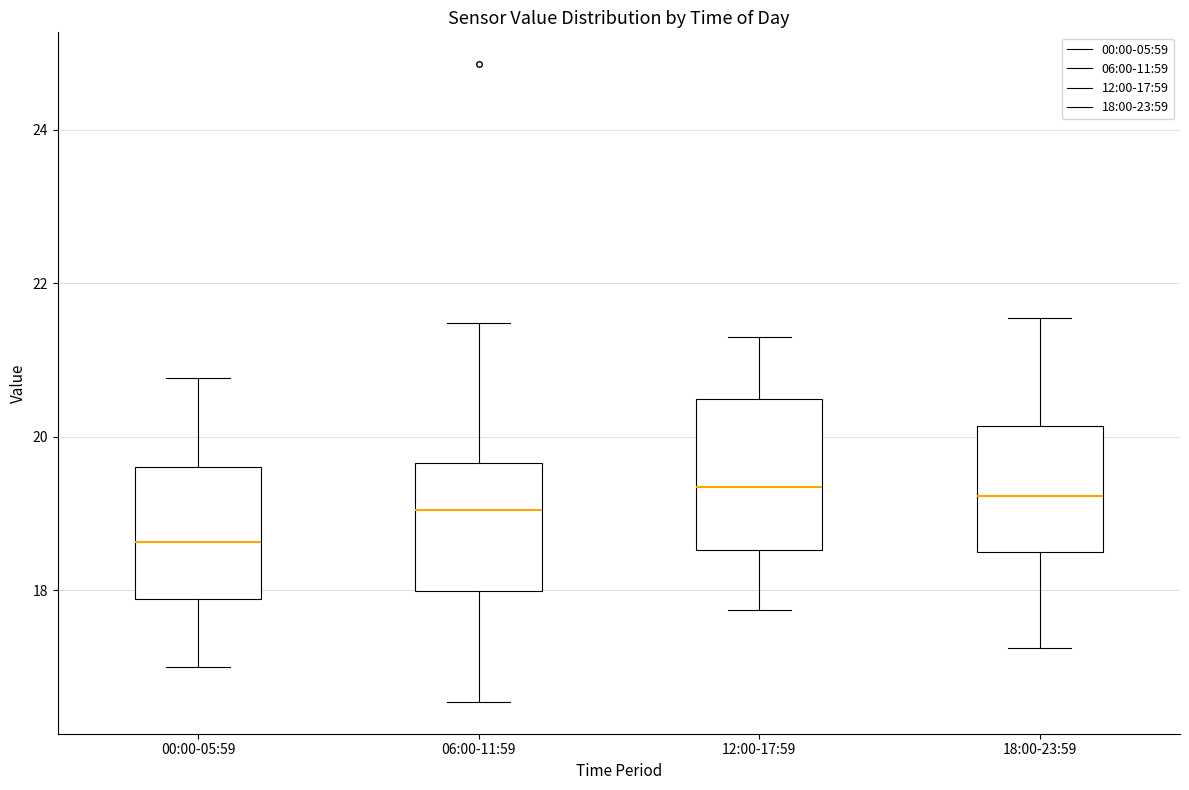

Which box has the lowest median line?

00:00-05:59